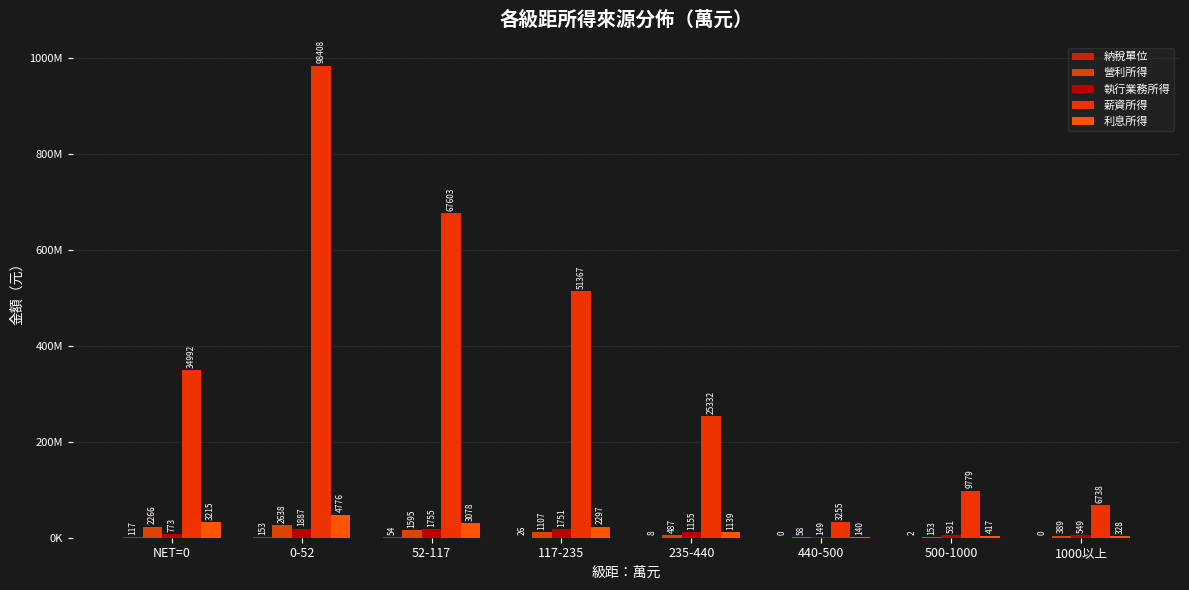

Does the chart contain stacked bars?

No